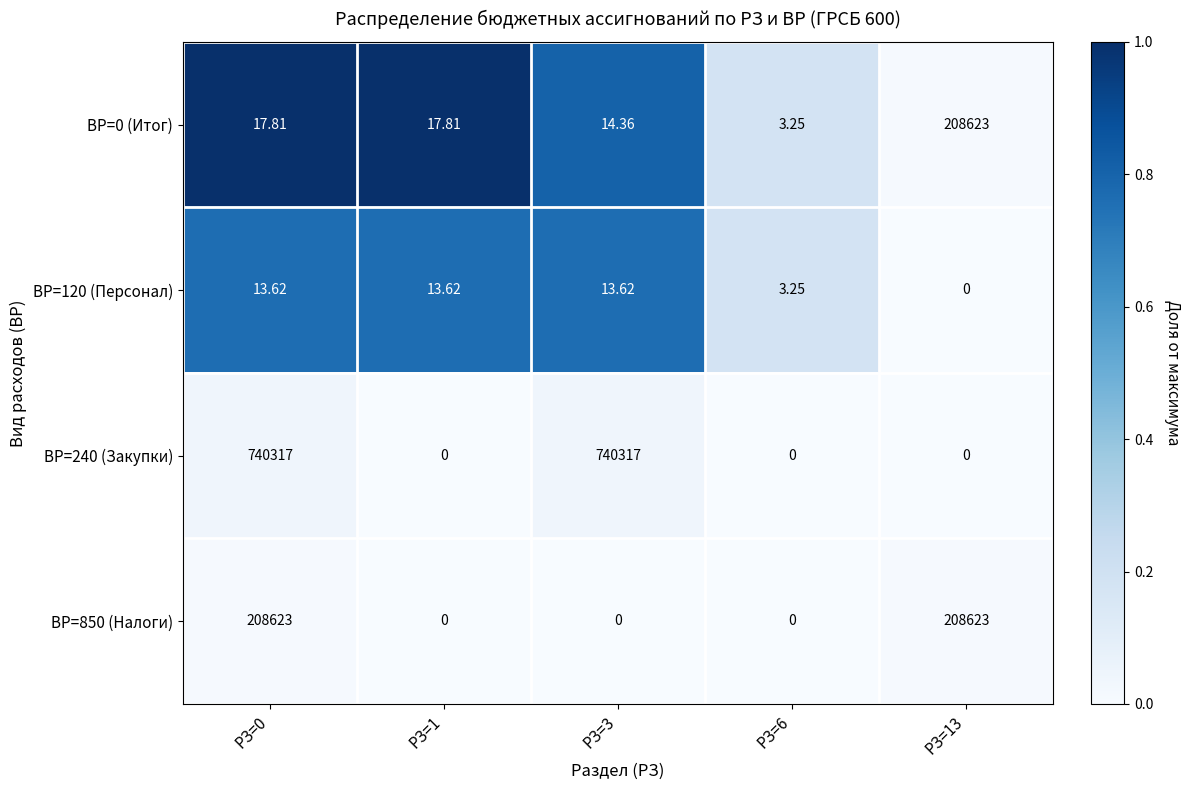

How many categories are shown in the chart?

5